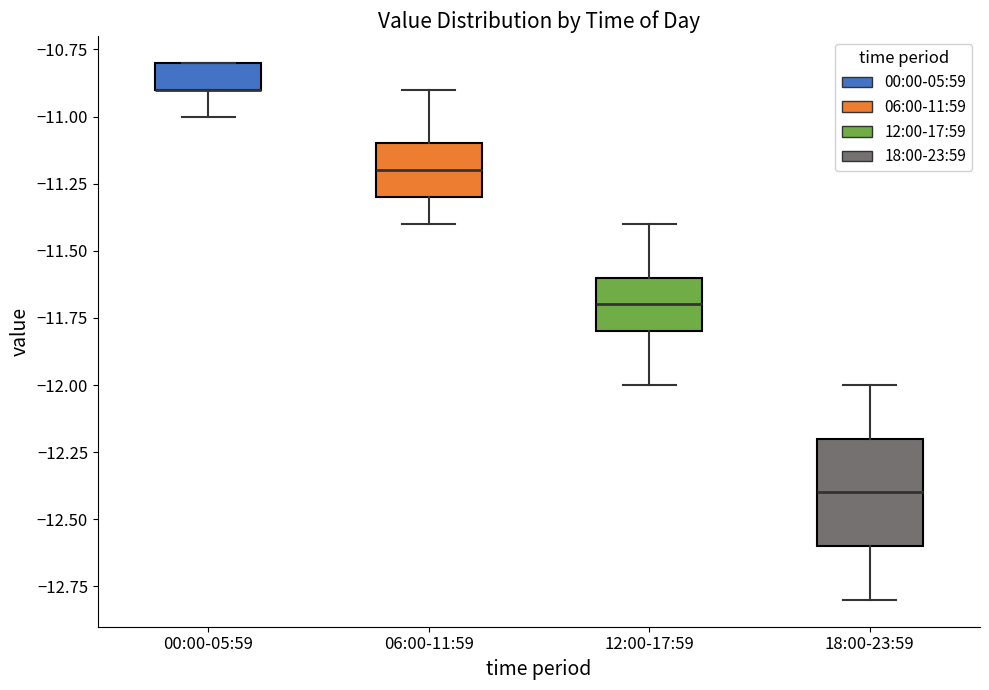

Reading left to right, read every box against the y-axis: the position of its median line, the range the box covers, and the ends of its whiskers. The values are not printed on the chart, so give them approximately, as read against the axis.

00:00-05:59: median -10.9 (drawn on the box's lower edge), box -10.9 to -10.8, whiskers -11.0 to -10.8
06:00-11:59: median -11.2, box -11.3 to -11.1, whiskers -11.4 to -10.9
12:00-17:59: median -11.7, box -11.8 to -11.6, whiskers -12.0 to -11.4
18:00-23:59: median -12.4, box -12.6 to -12.2, whiskers -12.8 to -12.0